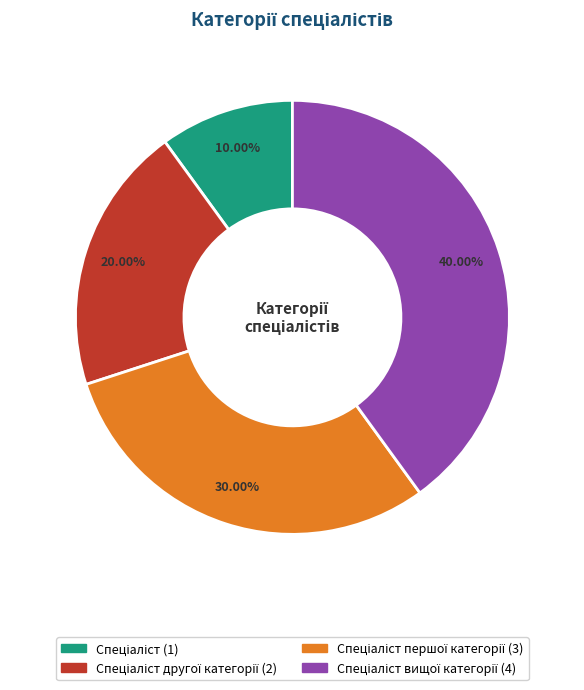

Does any single category account for the majority?

No